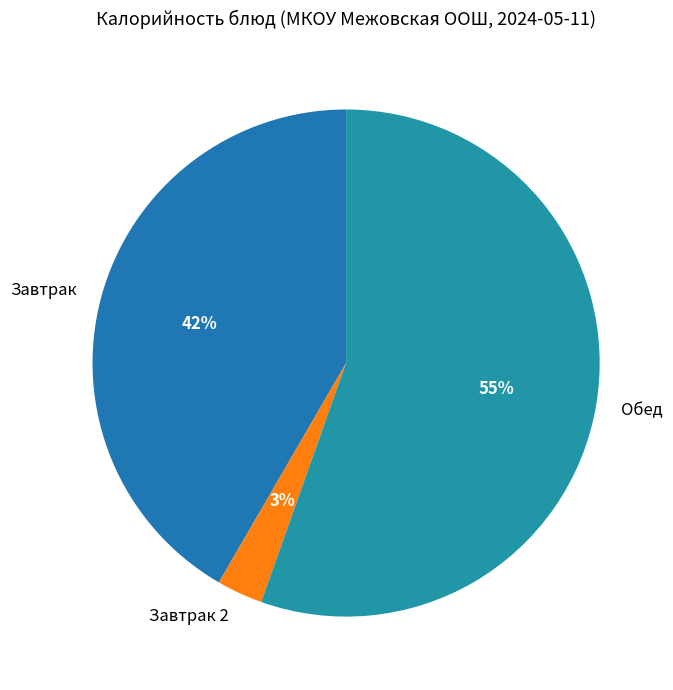

Is Обед the majority of the pie?

Yes